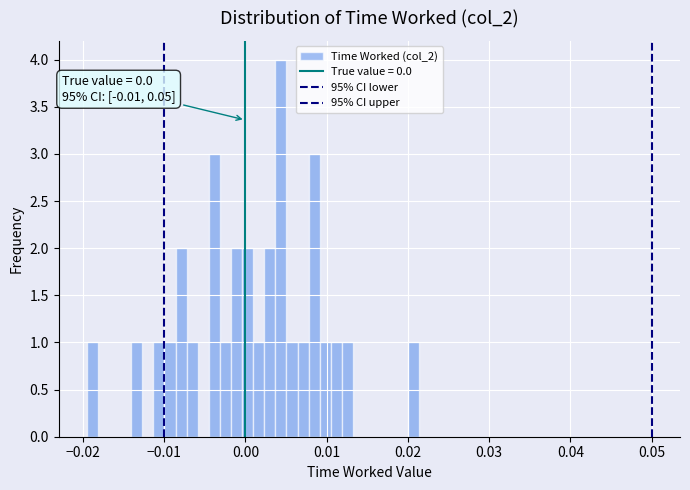

Read against the x-axis, roughly where is the centre of the tallest bar?

0.004